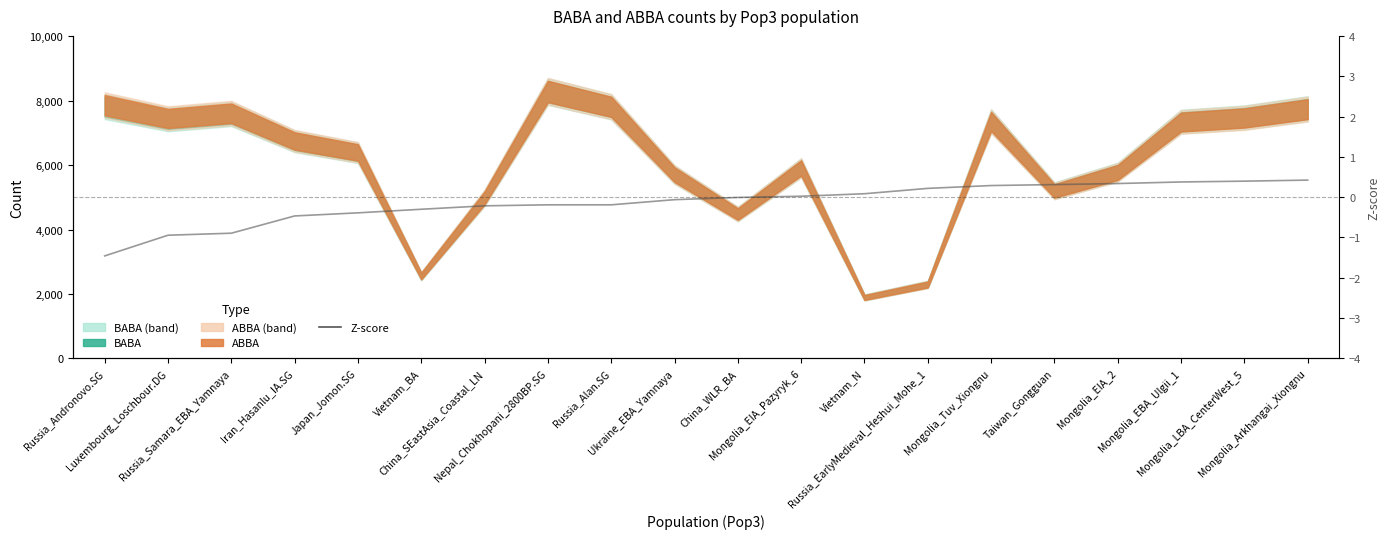

What is the average value?

-0.1